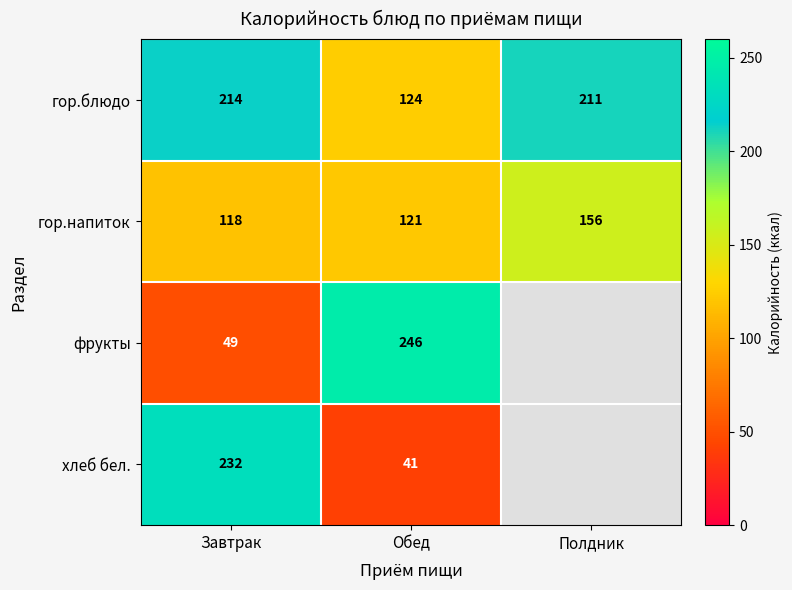

Rank the series at Обед from lowest to highest value.

хлеб бел., гор.напиток, гор.блюдо, фрукты